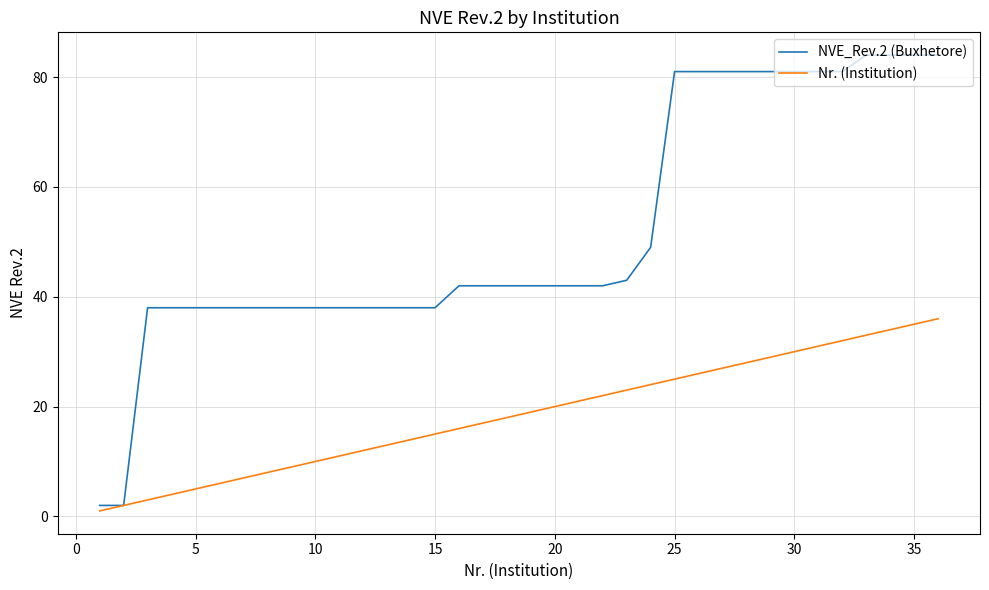

Which series has the largest range (max minus min)?

NVE_Rev.2 (Buxhetore)